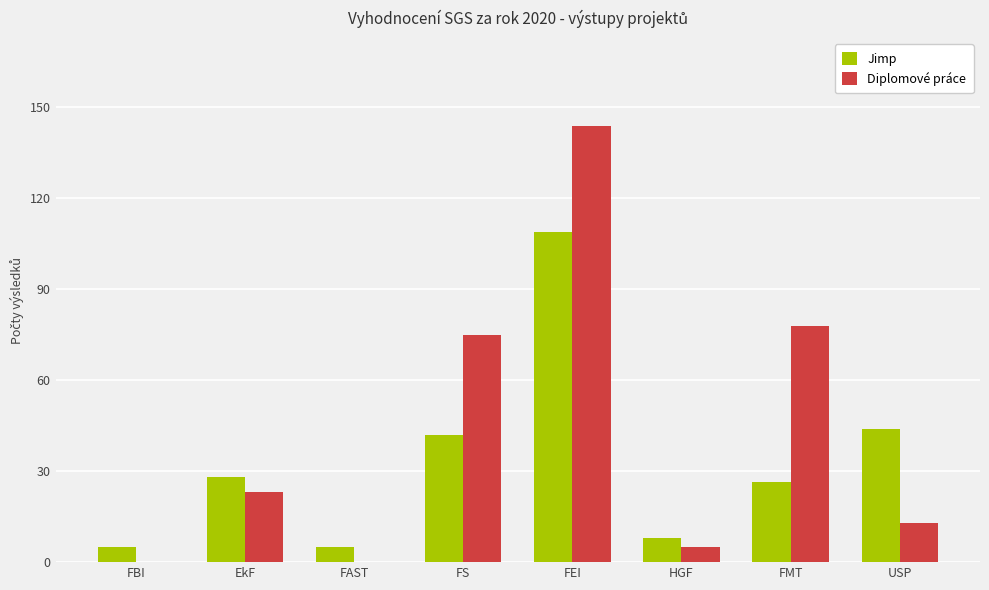

What is the sum of all Diplomové práce values?

338.0